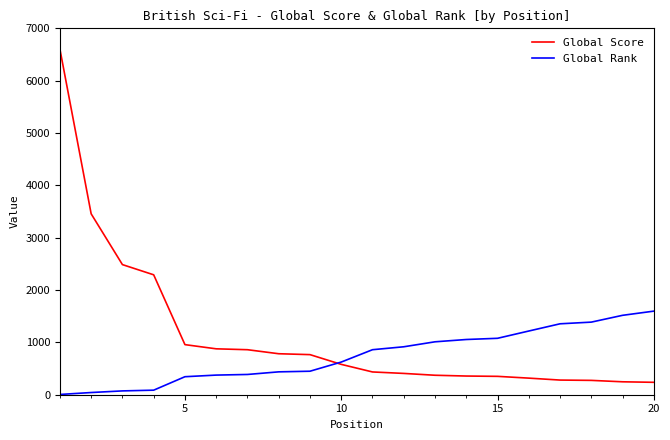

Which series has the largest total across all categories?

Global Score